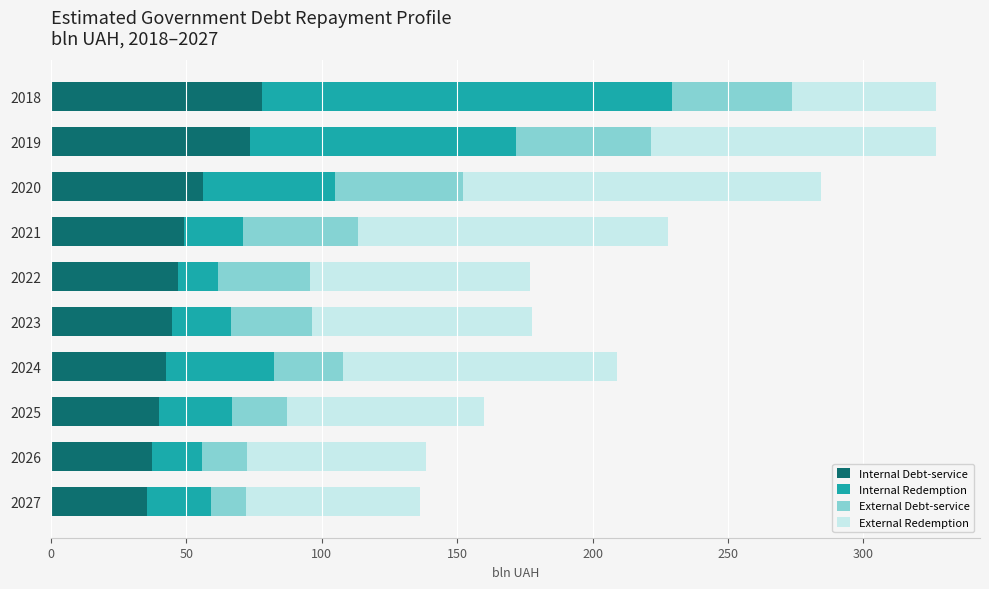

What is the difference between the Internal Debt-service values at 2018 and 2025?

38.3